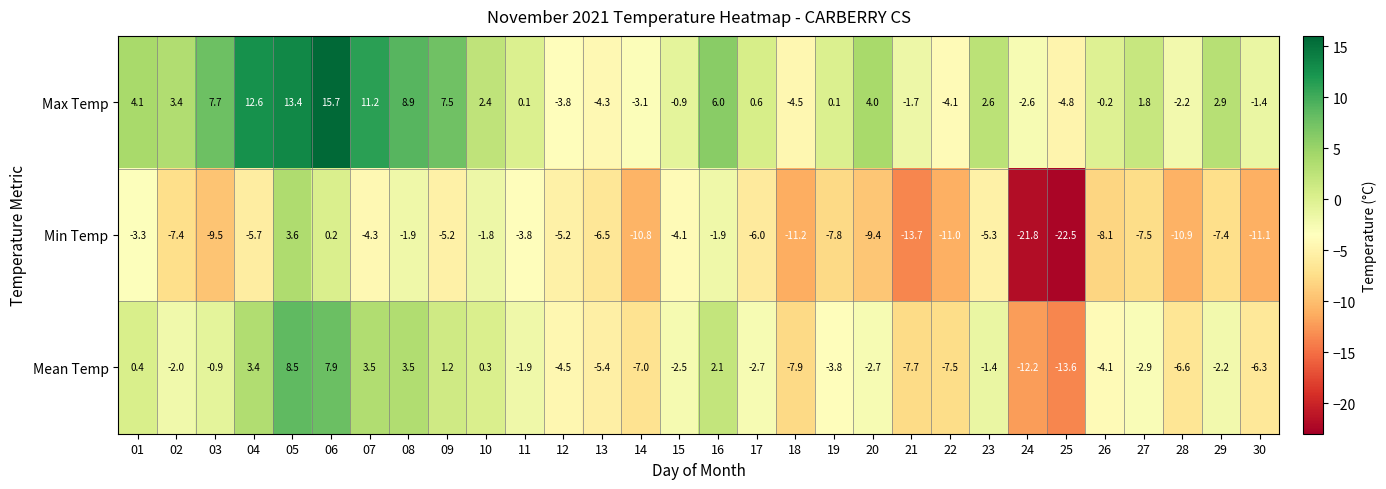

Which series has the largest total across all categories?

Max Temp